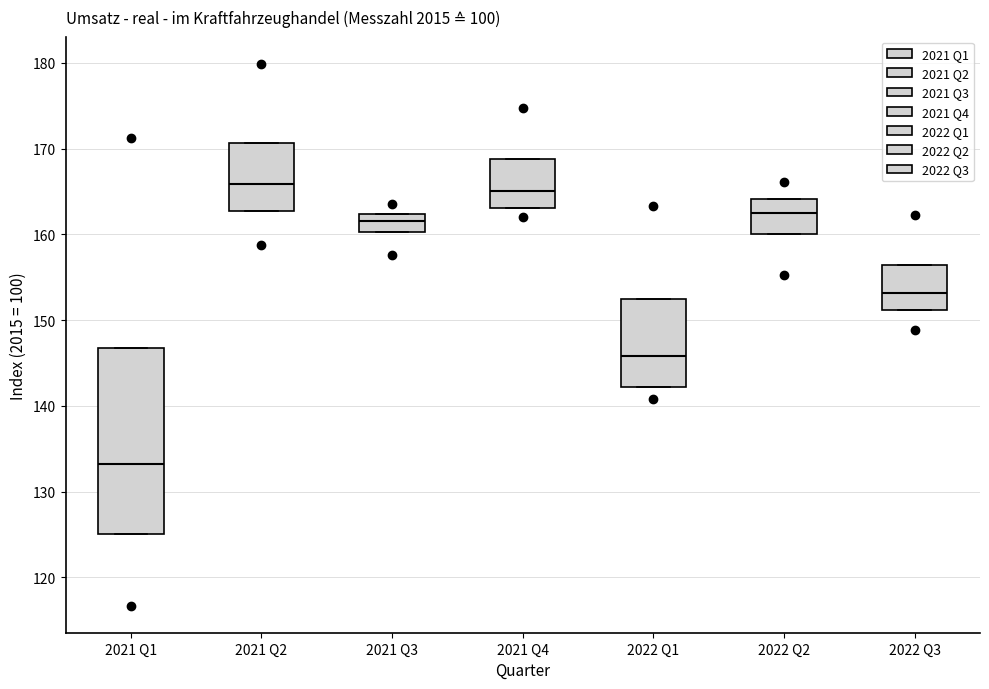

Where is the upper edge of the box for 2021 Q3 on the y-axis? The values are not printed on the chart, so give them approximately, as read against the axis.

162